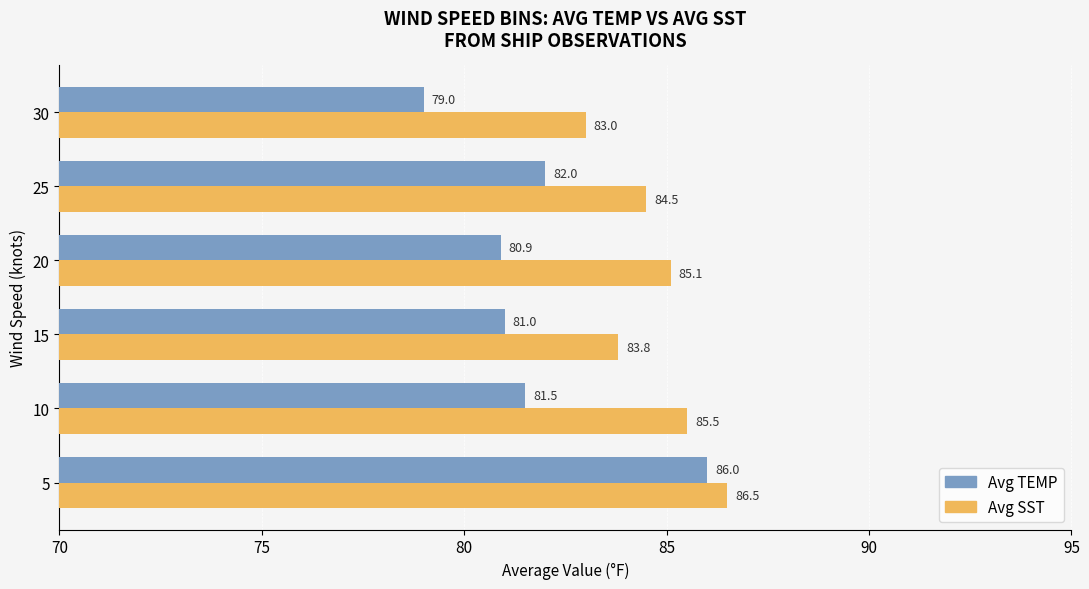

Is it true that Avg SST equals 110.2 at 30?

False